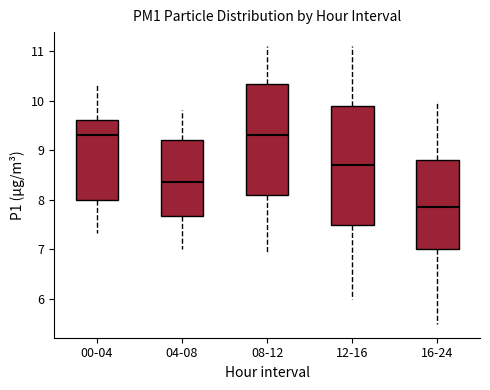

Comparing the boxes themselves (not the whiskers), which one is the tallest?

12-16